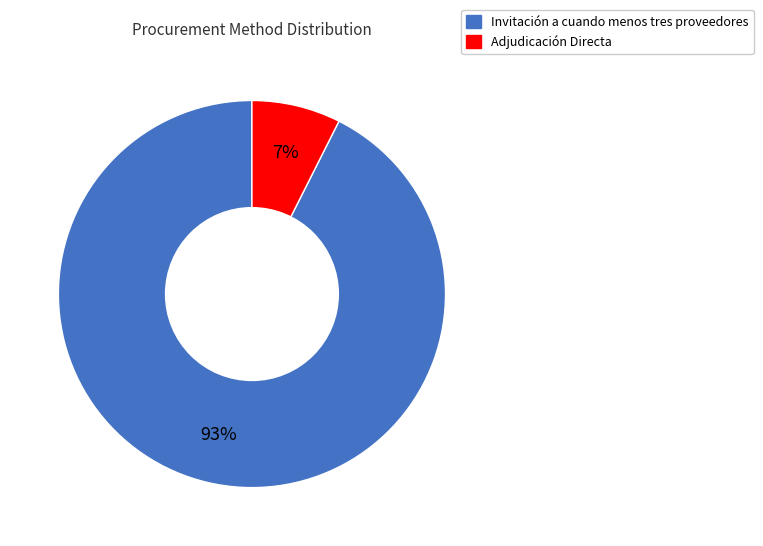

Which slice represents more than half of the pie?

Invitación a cuando menos tres proveedores